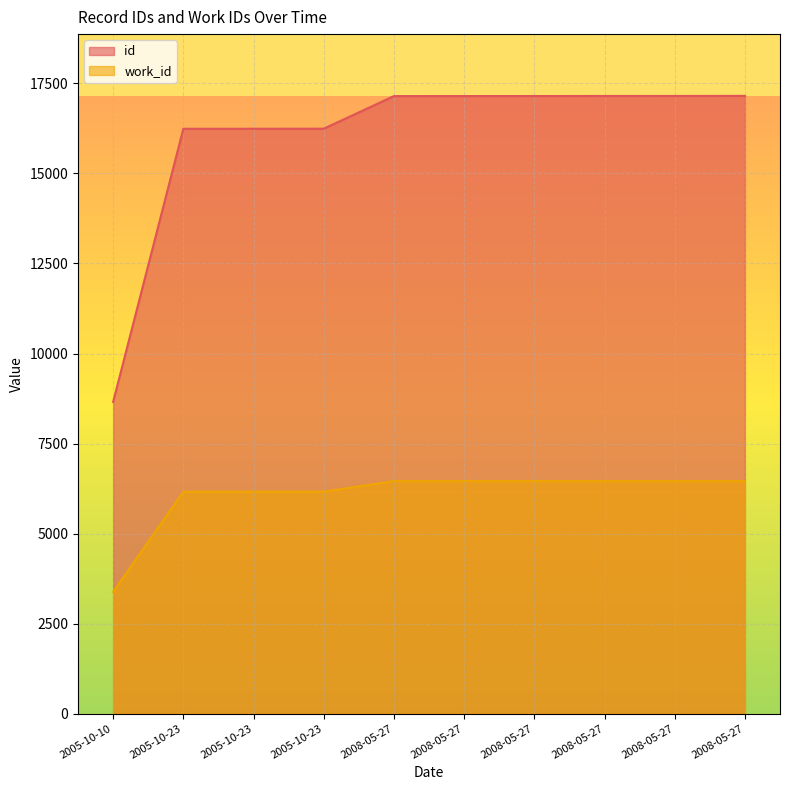

Reading left to right, extract all data points from this chart.

id: 8656	16241	16242	16244	17149	17150	17151	17152	17153	17155
work_id: 3378	6162	6162	6162	6456	6456	6456	6456	6456	6456